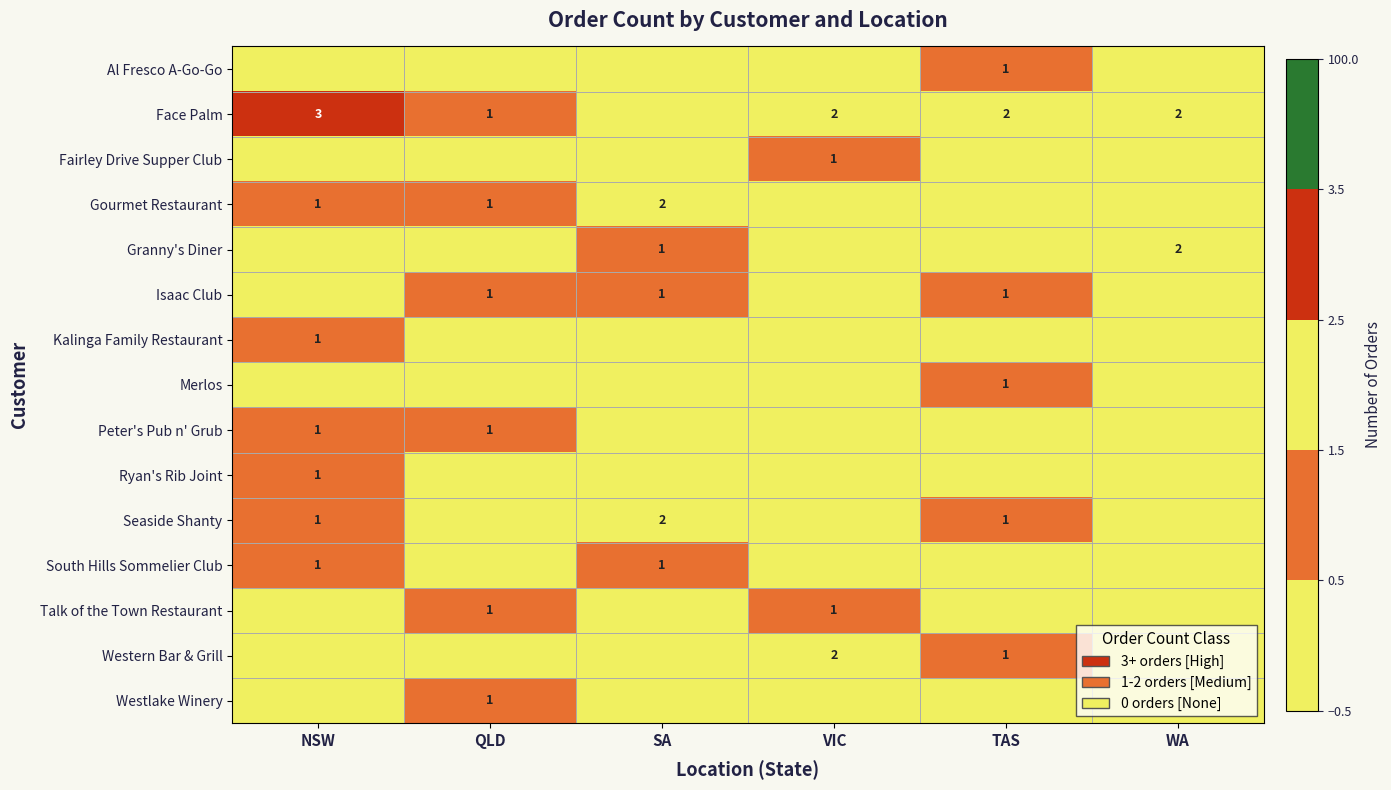

The Peter's Pub n' Grub series shows 2 at NSW. True or false?

False